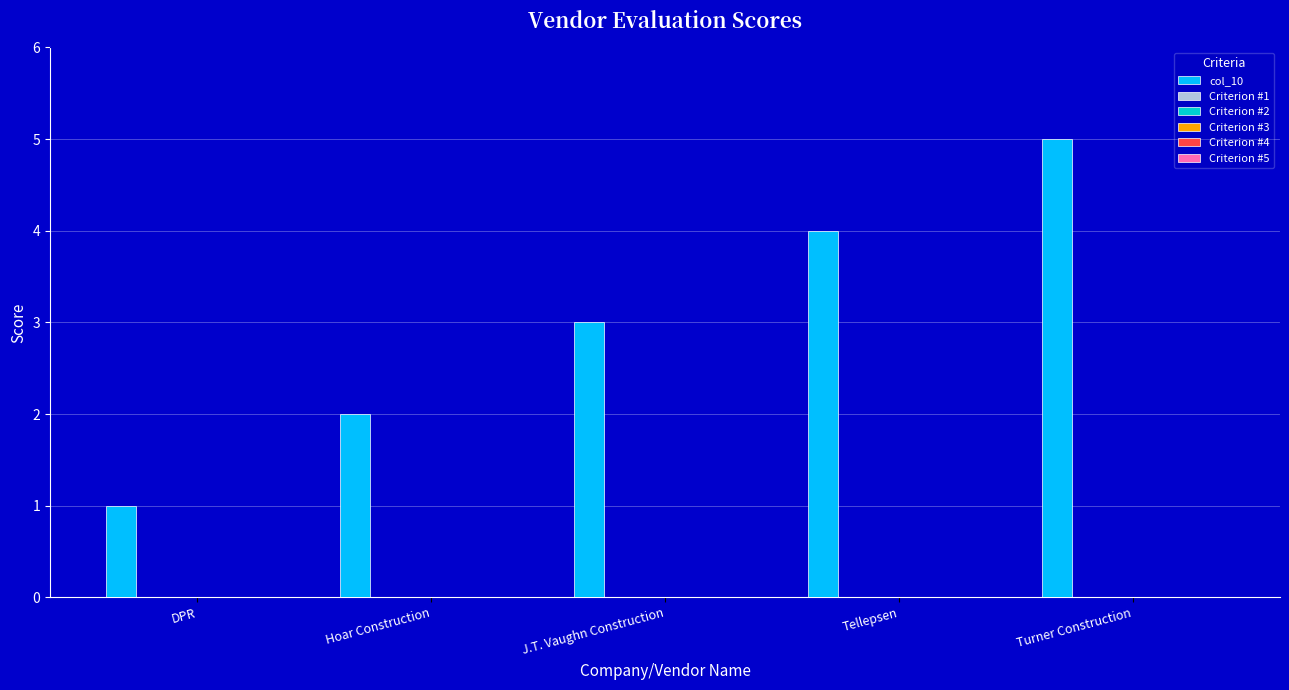

What is the maximum value shown in the chart?

5